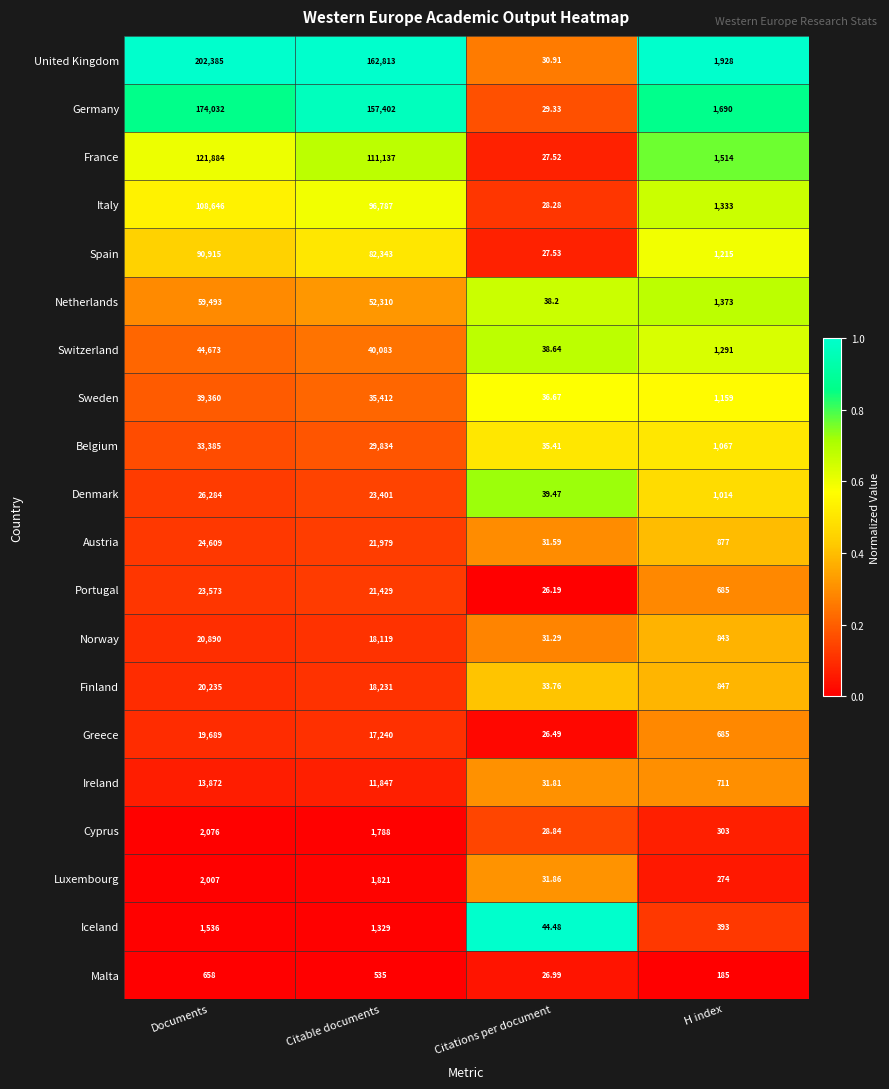

At which label does Malta reach its peak?

Documents